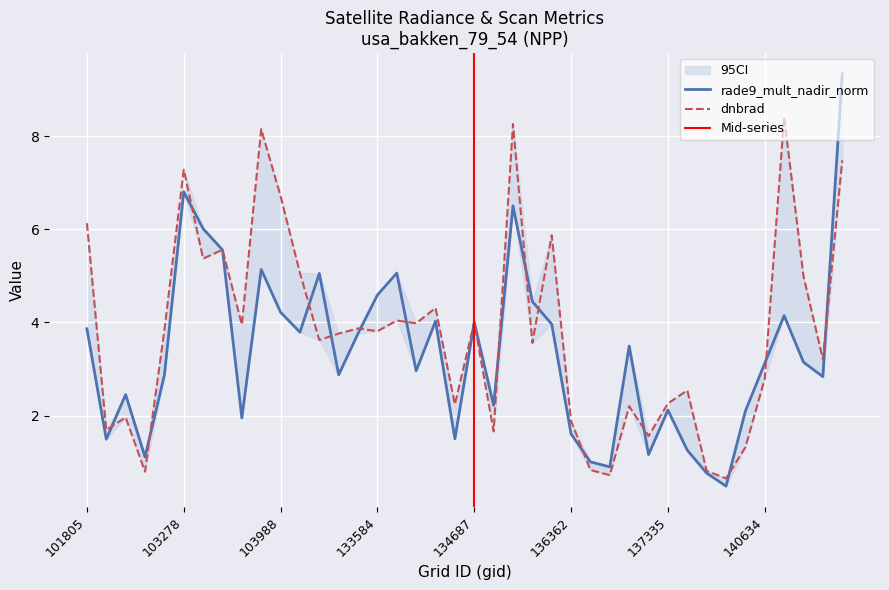

Reading left to right, extract all data points from this chart.

dnbrad: 101805=6.1	101917=1.7	102179=2.0	102300=0.8	102550=3.8	103278=7.3	103396=5.4	103515=5.6	103642=4.0	103760=8.2	103988=6.7	104471=5.1	132847=3.6	133209=3.8	133404=3.9	133584=3.8	133762=4.0	134138=4.0	134322=4.3	134492=2.2	134687=4.0	134872=1.7	135249=8.3	135611=3.6	136001=5.9	136362=1.9	136561=0.8	136755=0.7	136940=2.2	137142=1.6	137335=2.3	137916=2.5	138492=0.8	139283=0.7	140059=1.3	140634=2.8	141015=8.4	141208=5.0	141384=3.2	141783=7.5
rade9_mult_nadir_norm: 101805=3.9	101917=1.5	102179=2.4	102300=1.1	102550=2.9	103278=6.8	103396=6.0	103515=5.6	103642=1.9	103760=5.1	103988=4.2	104471=3.8	132847=5.1	133209=2.9	133404=3.8	133584=4.6	133762=5.1	134138=3.0	134322=4.0	134492=1.5	134687=4.0	134872=2.2	135249=6.5	135611=4.4	136001=4.0	136362=1.6	136561=1.0	136755=0.9	136940=3.5	137142=1.2	137335=2.1	137916=1.3	138492=0.8	139283=0.5	140059=2.1	140634=3.1	141015=4.1	141208=3.1	141384=2.8	141783=9.3